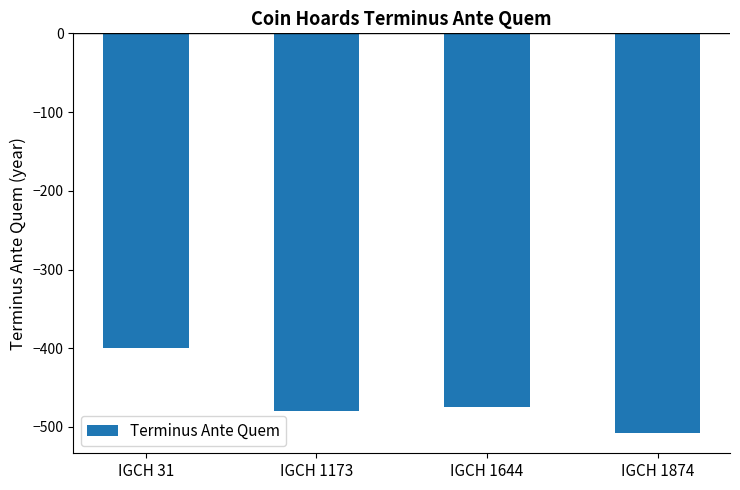

List the labels in order of value, smallest first.

IGCH 1874, IGCH 1173, IGCH 1644, IGCH 31